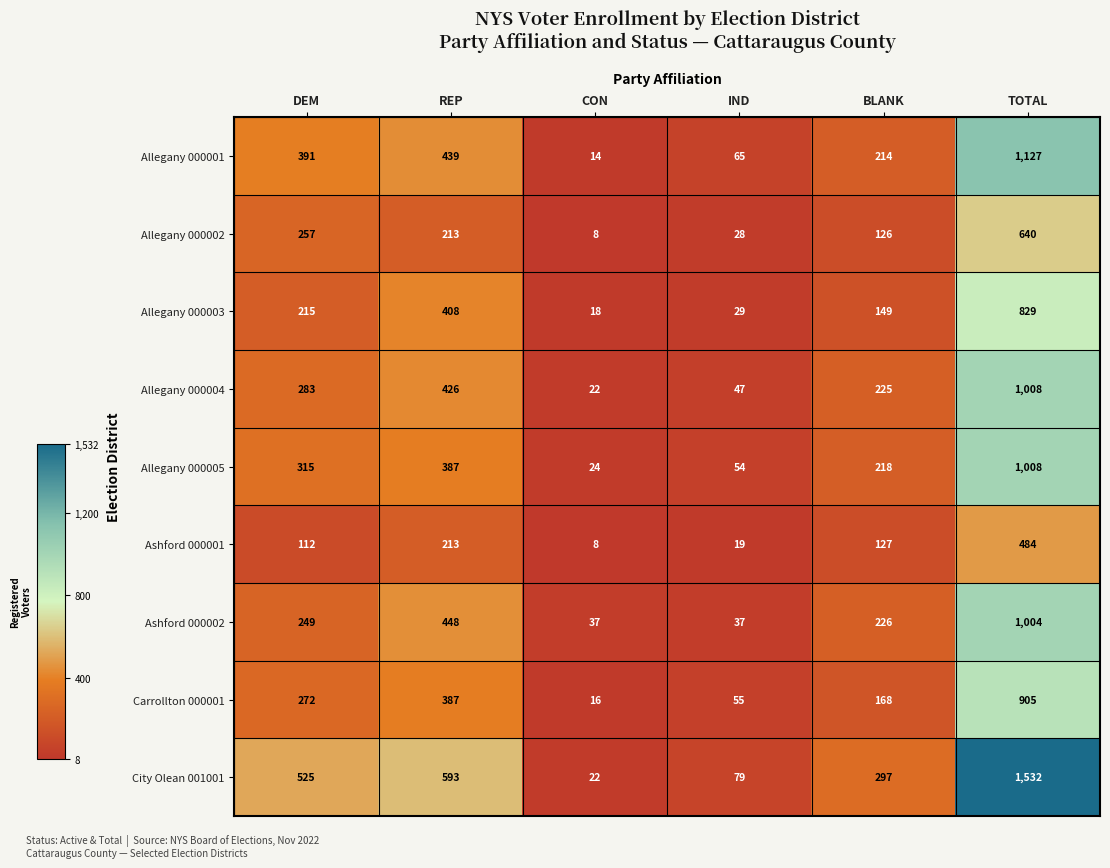

List the labels in order of Allegany 000001 value, smallest first.

CON, IND, BLANK, DEM, REP, TOTAL